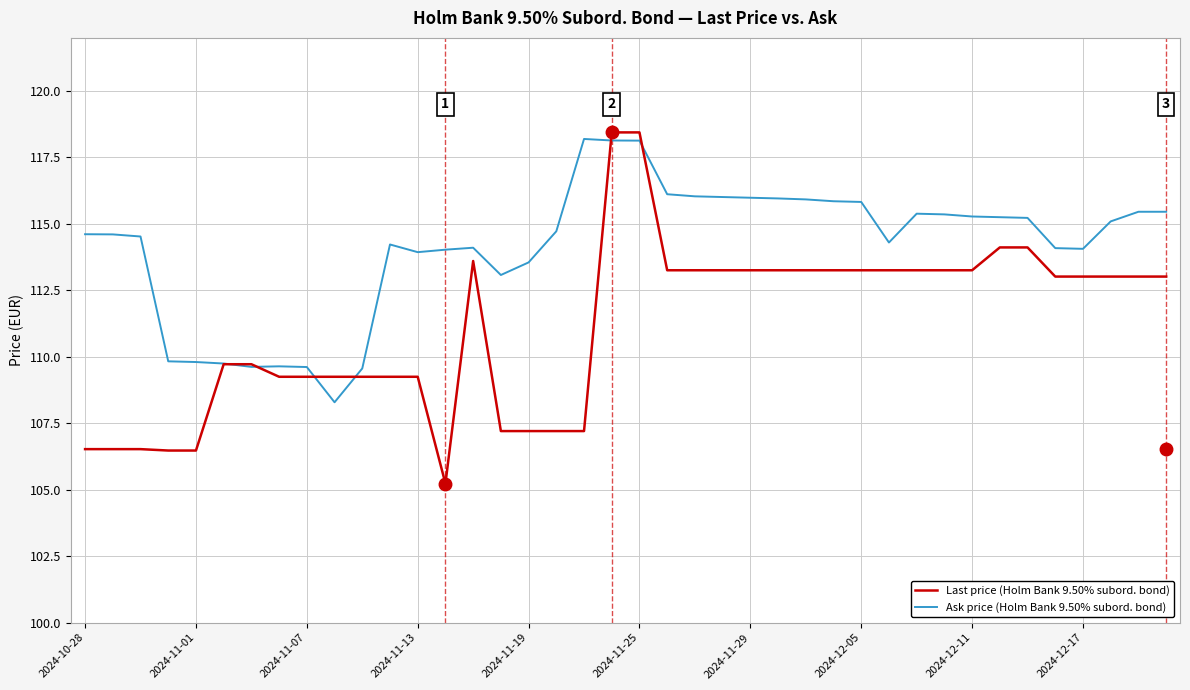

Rank the series by their average value, from lowest to highest.

Last price (Holm Bank 9.50% subord. bond), Ask price (Holm Bank 9.50% subord. bond)